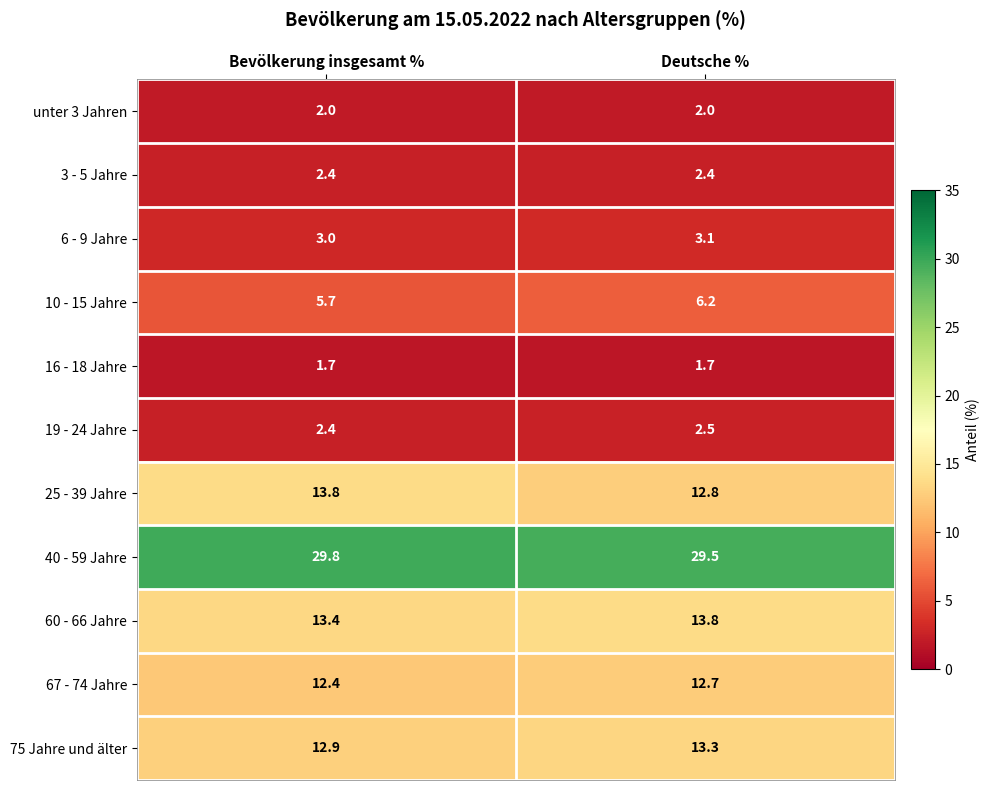

What is the maximum value shown in the chart?

29.8